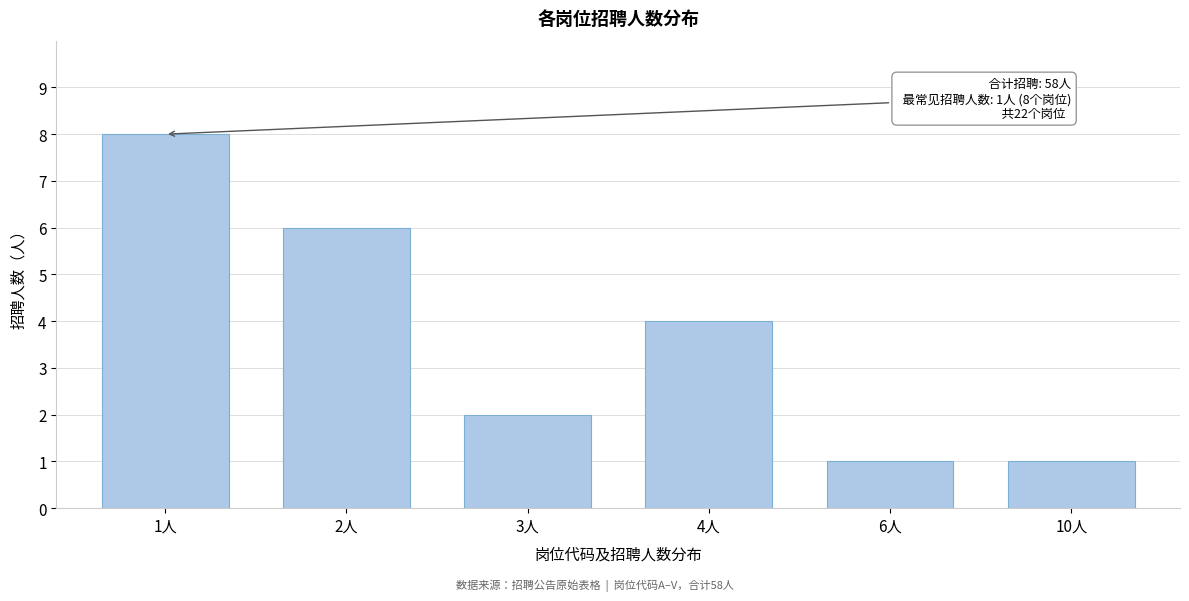

Reading left to right, what are all the values shown in this chart?

8	6	2	4	1	1